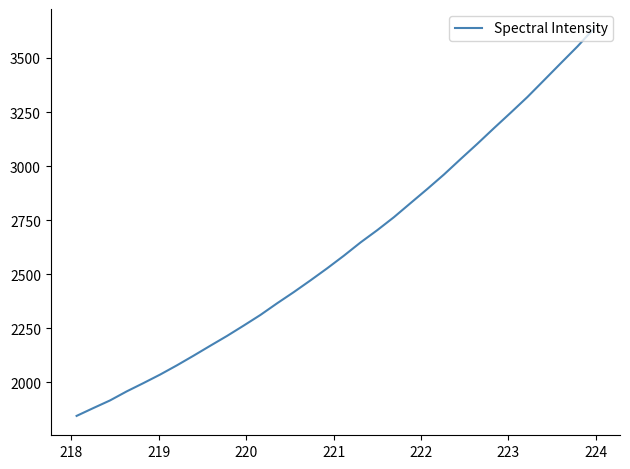

What is the difference between the maximum and minimum values?

1791.2